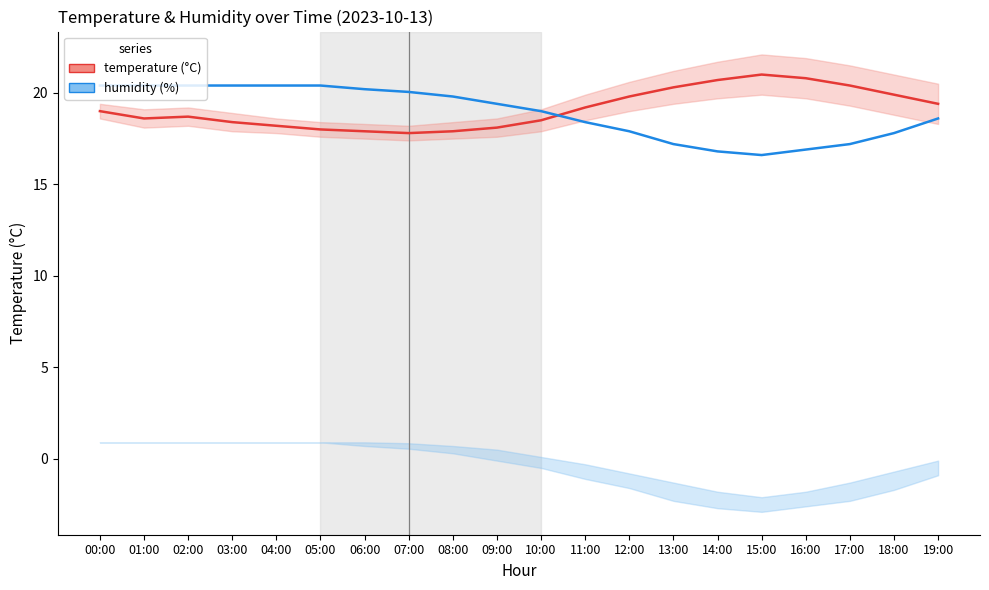

Count the number of categories in the chart.

20